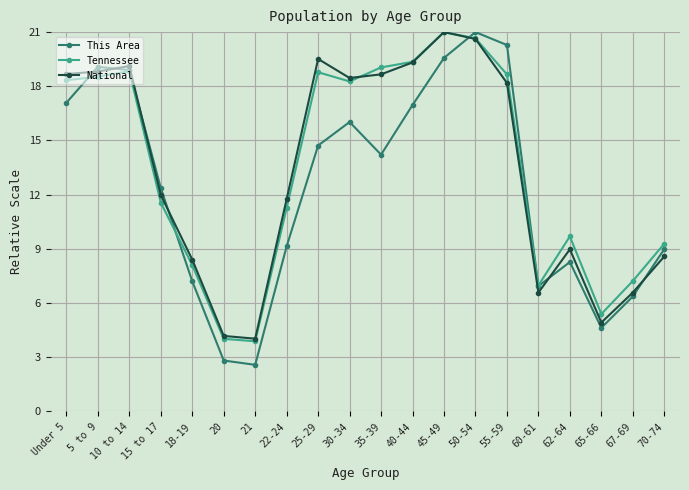

What is the greatest value displayed?

21.0